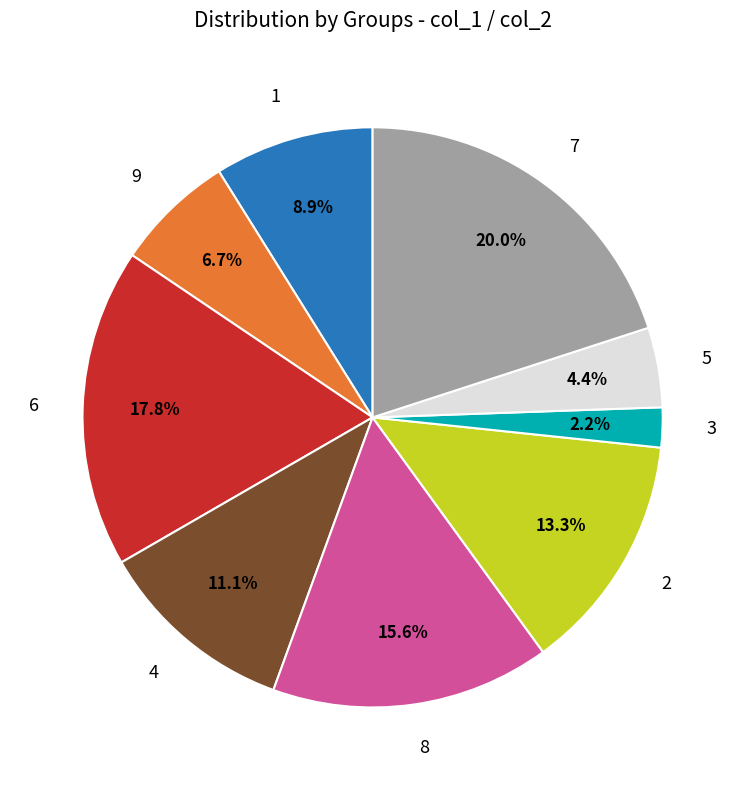

To the nearest percent, what portion does 2 represent?

13%